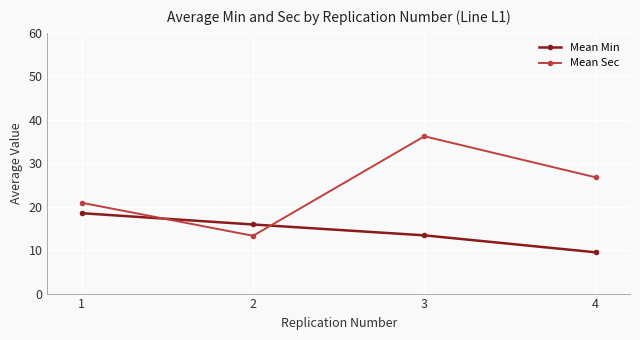

Reading right to left, what are all the values shown in this chart?

Mean Min: 4=9.5	3=13.4	2=15.9	1=18.5
Mean Sec: 4=26.8	3=36.2	2=13.3	1=20.9